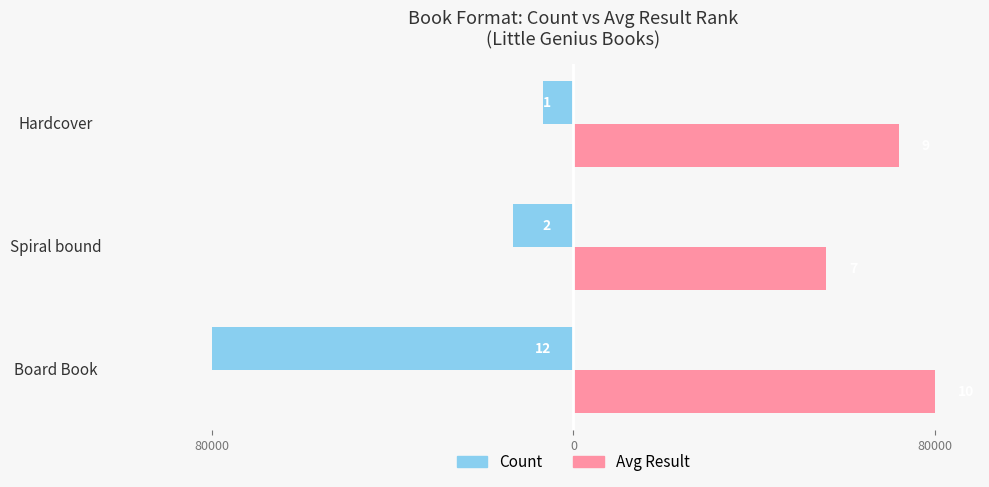

Which series has the widest spread of values?

Count